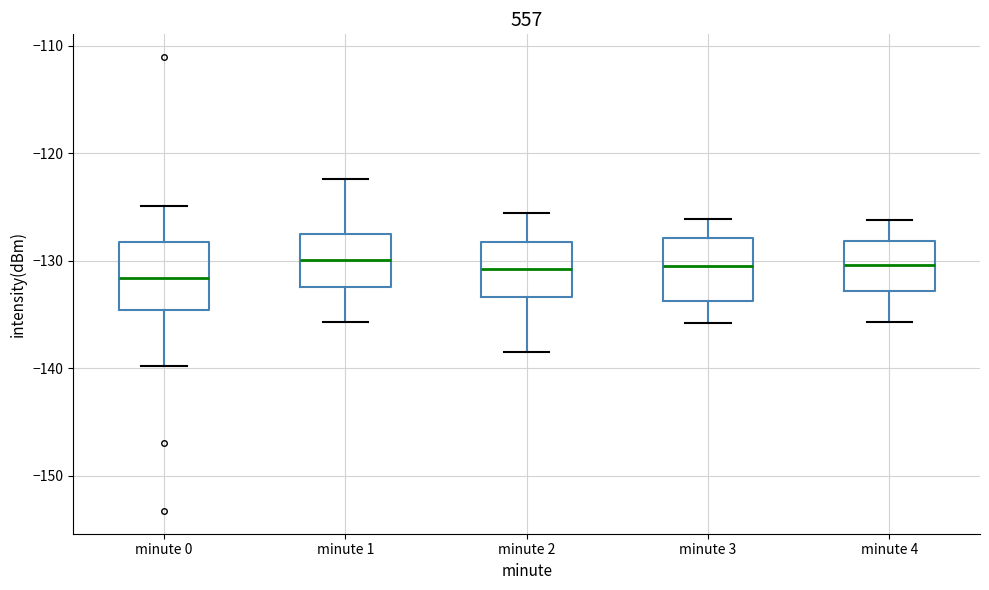

Reading left to right, transcribe this box plot: for each box, give where its median line is, the range the box spans, and where its two whiskers end, as read against the y-axis. The values are not printed on the chart, so give them approximately, as read against the axis.

minute 0: median -132, box -135 to -128, whiskers -140 to -125
minute 1: median -130, box -132 to -128, whiskers -136 to -122
minute 2: median -131, box -133 to -128, whiskers -138 to -126
minute 3: median -130, box -134 to -128, whiskers -136 to -126
minute 4: median -130, box -133 to -128, whiskers -136 to -126